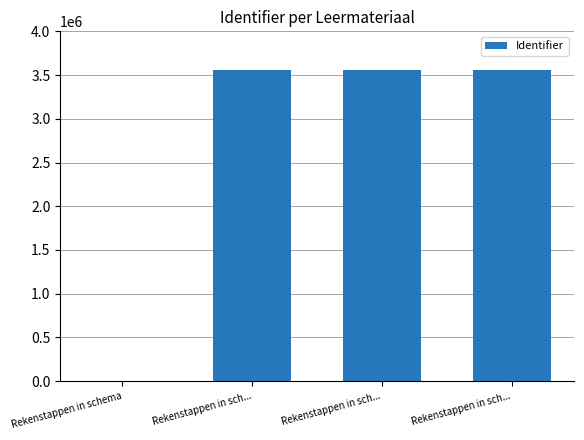

Rank the categories by value from highest to lowest.

Rekenstappen in sch..., Rekenstappen in sch..., Rekenstappen in sch..., Rekenstappen in schema